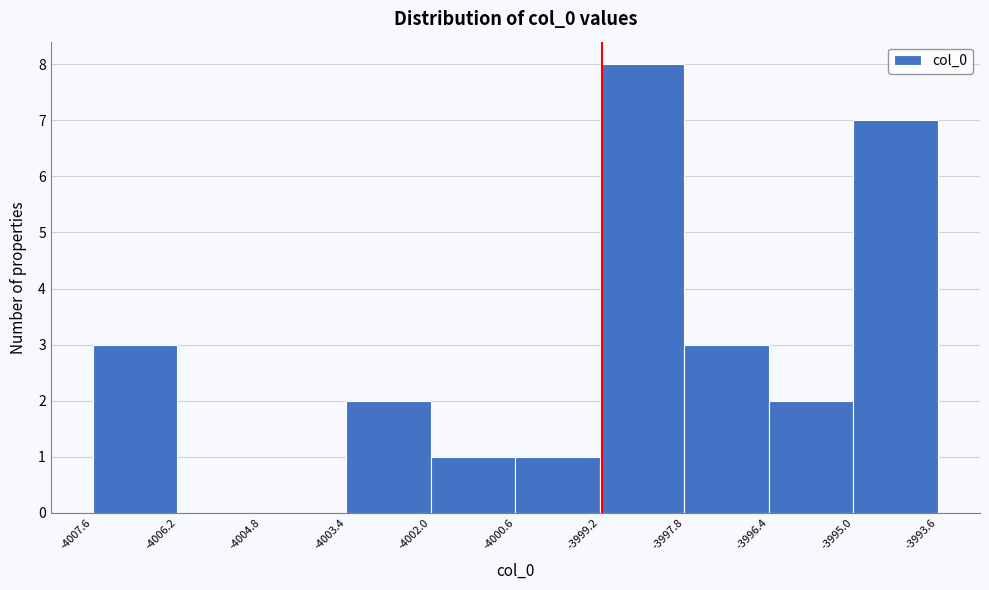

Reading left to right, transcribe this chart: for each bar, give the range it covers on the x-axis and its height. The values are not printed on the chart, so give them approximately, as read against the axis.

-4007.6 to -4006.2: 3
-4006.2 to -4004.8: 0
-4004.8 to -4003.4: 0
-4003.4 to -4002.0: 2
-4002.0 to -4000.6: 1
-4000.6 to -3999.2: 1
-3999.2 to -3997.8: 8
-3997.8 to -3996.4: 3
-3996.4 to -3995.0: 2
-3995.0 to -3993.6: 7